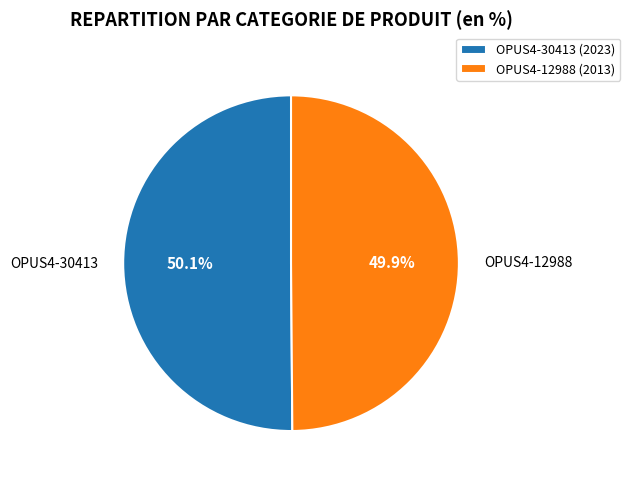

Is it true that OPUS4-12988 is 56% of the pie?

False